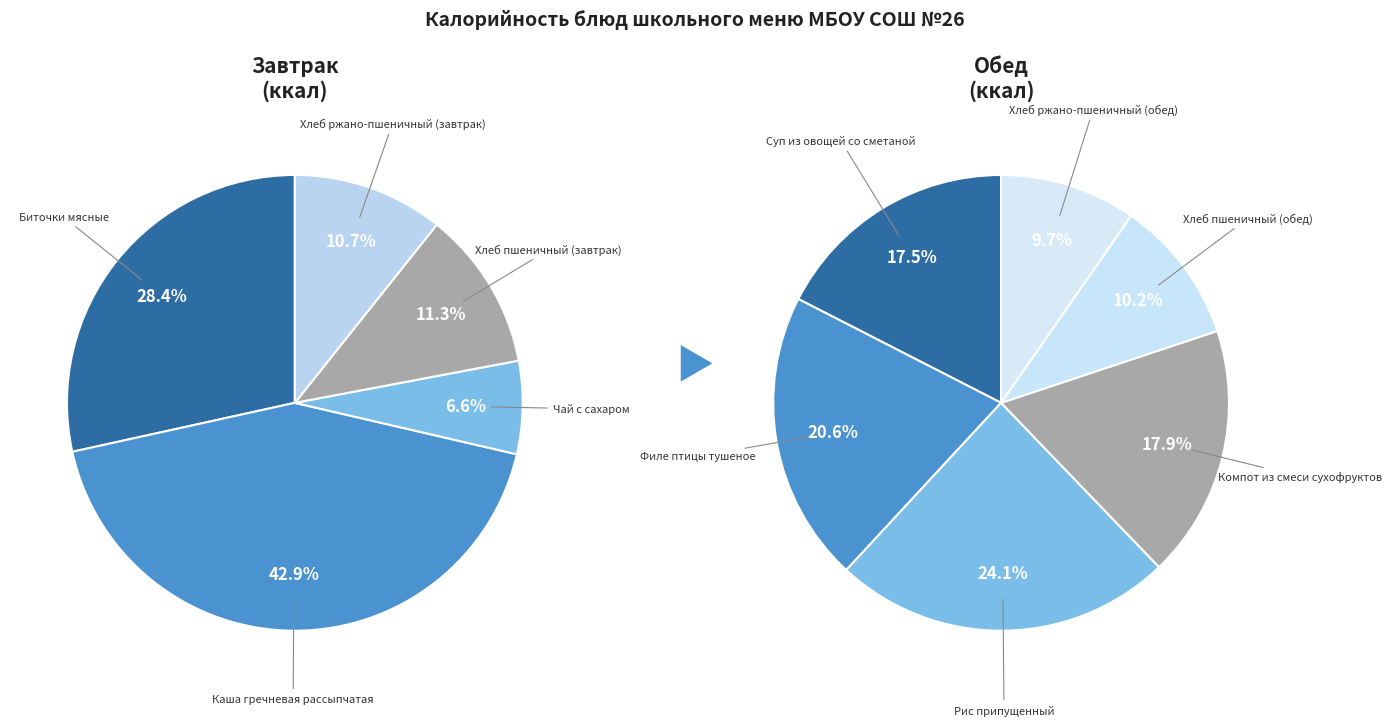

Does Хлеб ржано-пшеничный (обед) represent more than half of the total?

No